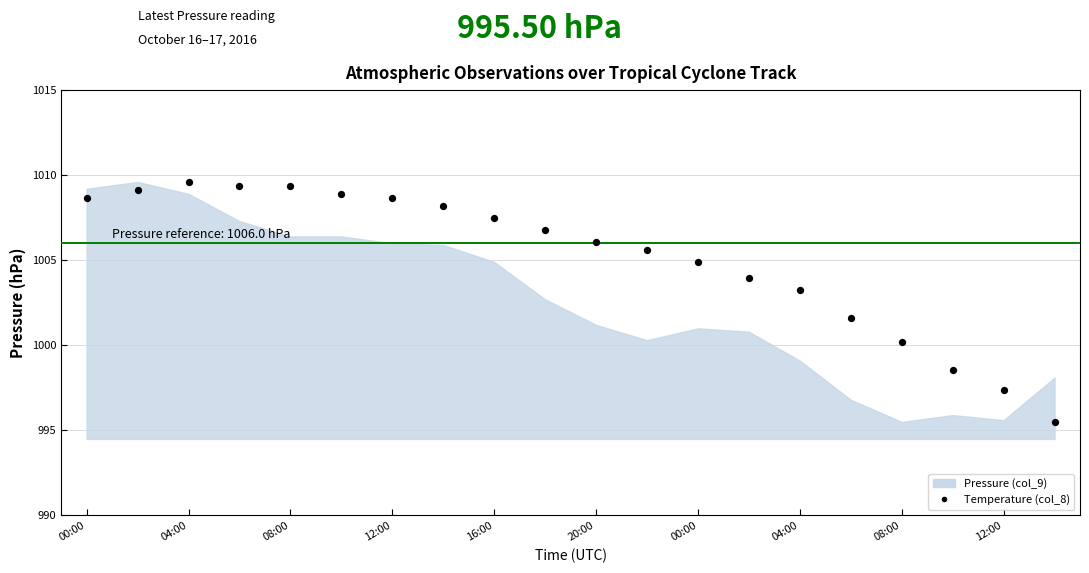

What Y value in the scatter plot is closest to 1002?

1001.6